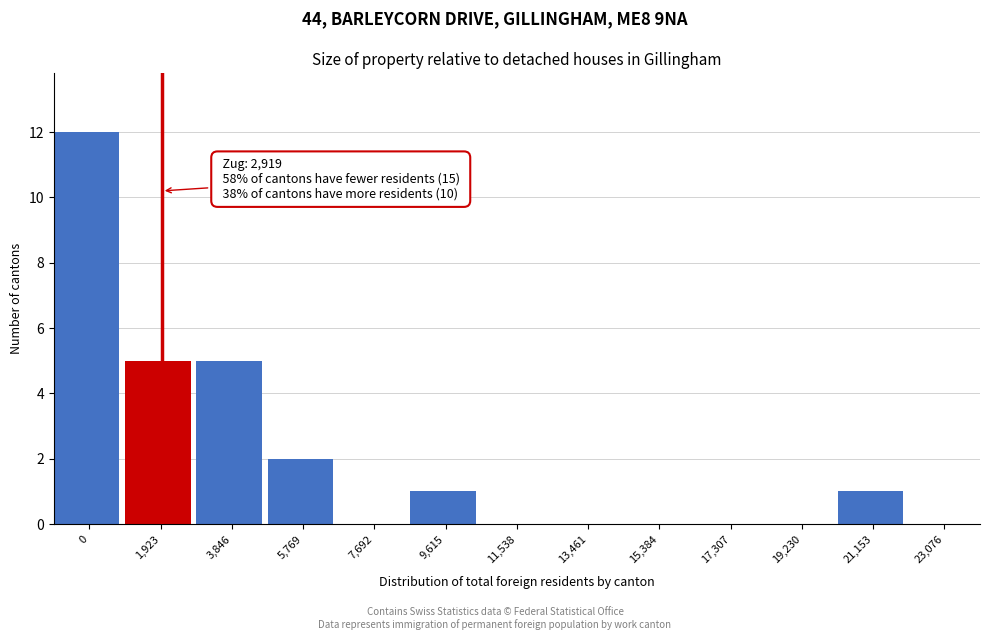

Reading left to right, list all the values displayed in this chart.

0=12	1,923=5	3,846=5	5,769=2	7,692=0	9,615=1	11,538=0	13,461=0	15,384=0	17,307=0	19,230=0	21,153=1	23,076=0